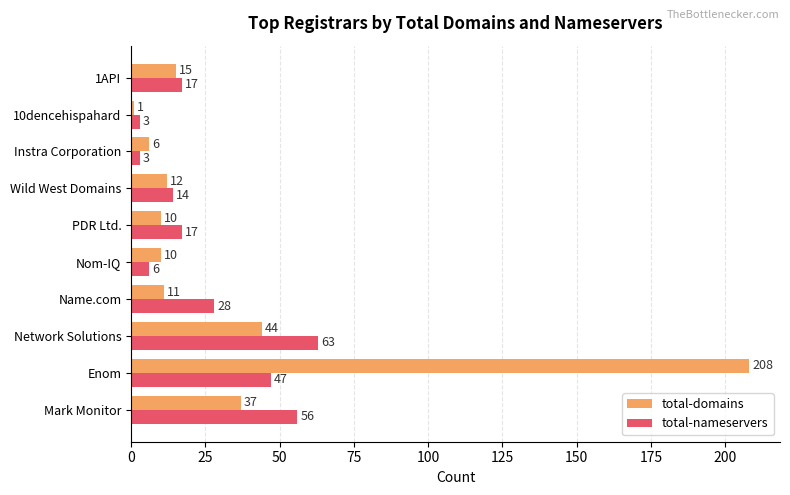

Which label corresponds to the largest value in the chart?

Enom